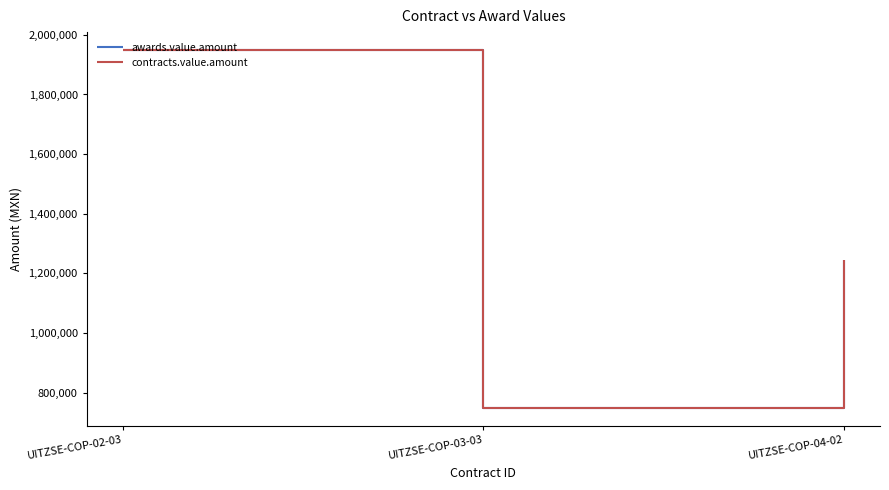

Reading right to left, what are all the values shown in this chart?

awards.value.amount: 1245766.5	748427.9	1949227.0
contracts.value.amount: 1245766.5	748427.9	1949227.0